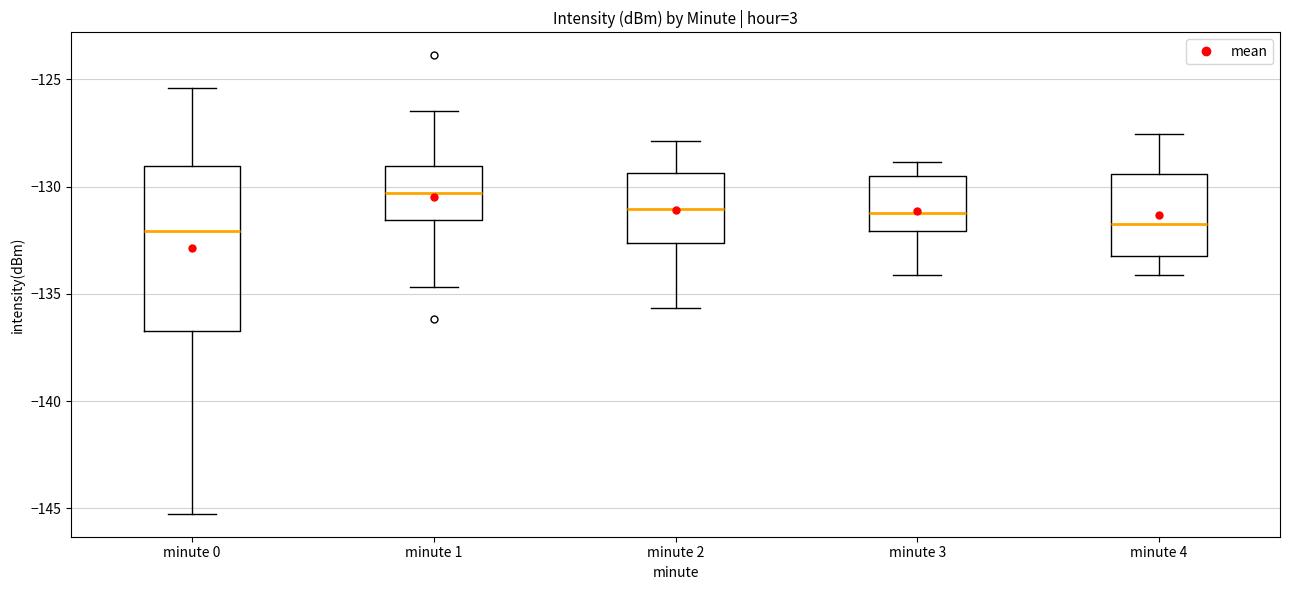

Comparing the boxes themselves (not the whiskers), which one is the tallest?

minute 0